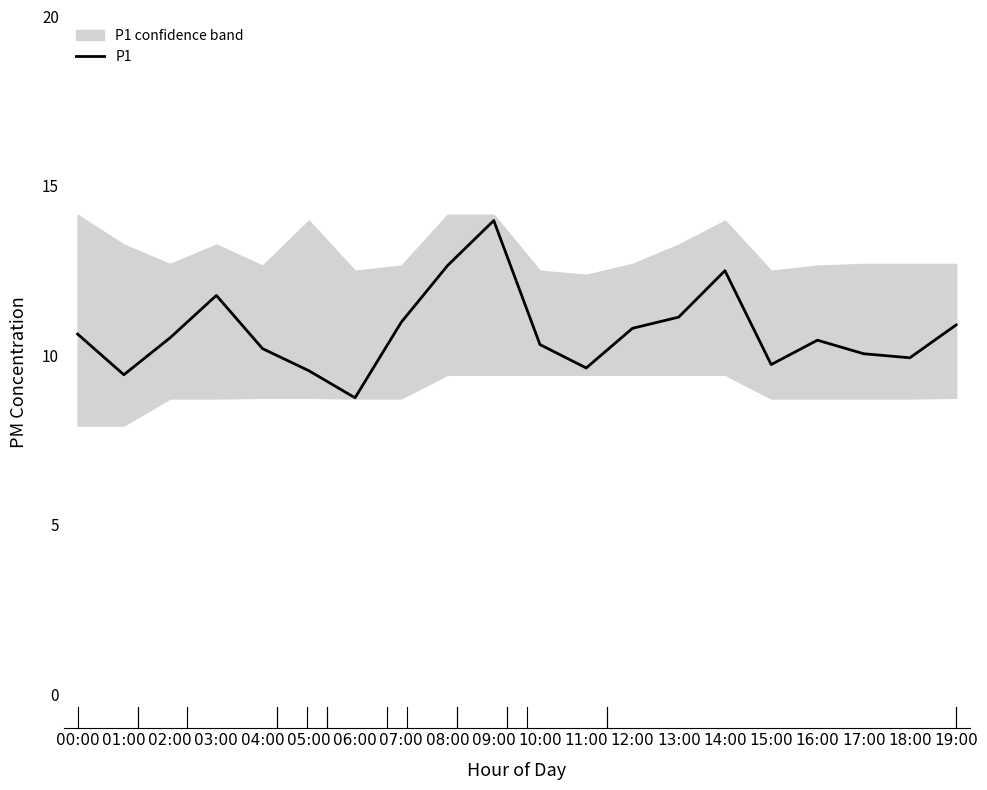

How many points are higher than both their immediate neighbors (excluding endpoints)?

4